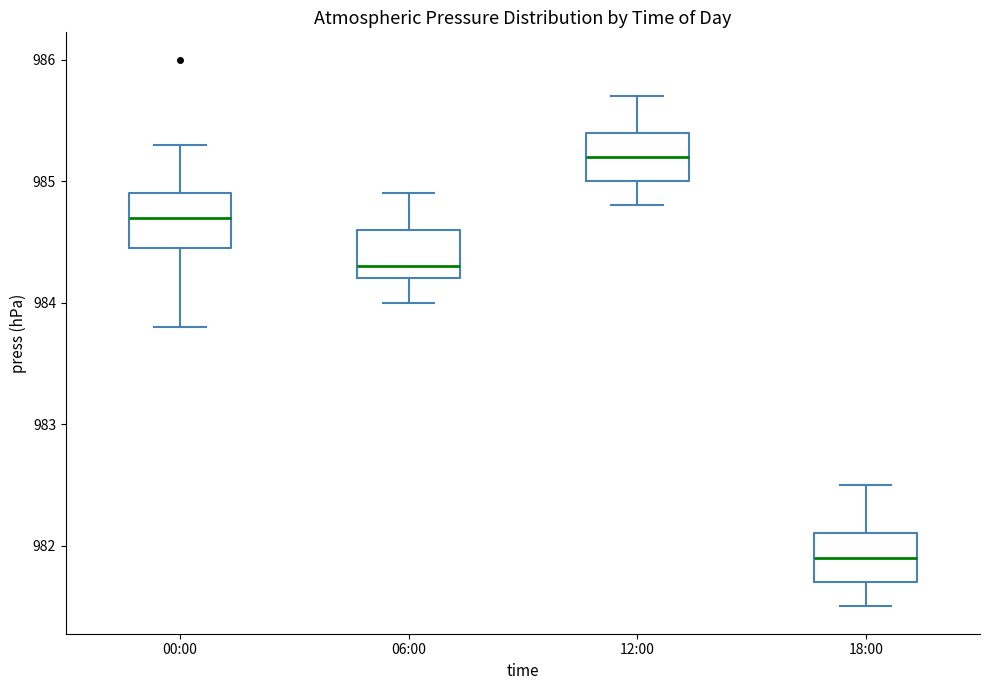

Reading left to right, transcribe this box plot: for each box, give where its median line is, the range the box spans, and where its two whiskers end, as read against the y-axis. The values are not printed on the chart, so give them approximately, as read against the axis.

00:00: median 984.7, box 984.5 to 984.9, whiskers 983.8 to 985.3
06:00: median 984.3, box 984.2 to 984.6, whiskers 984.0 to 984.9
12:00: median 985.2, box 985.0 to 985.4, whiskers 984.8 to 985.7
18:00: median 981.9, box 981.7 to 982.1, whiskers 981.5 to 982.5